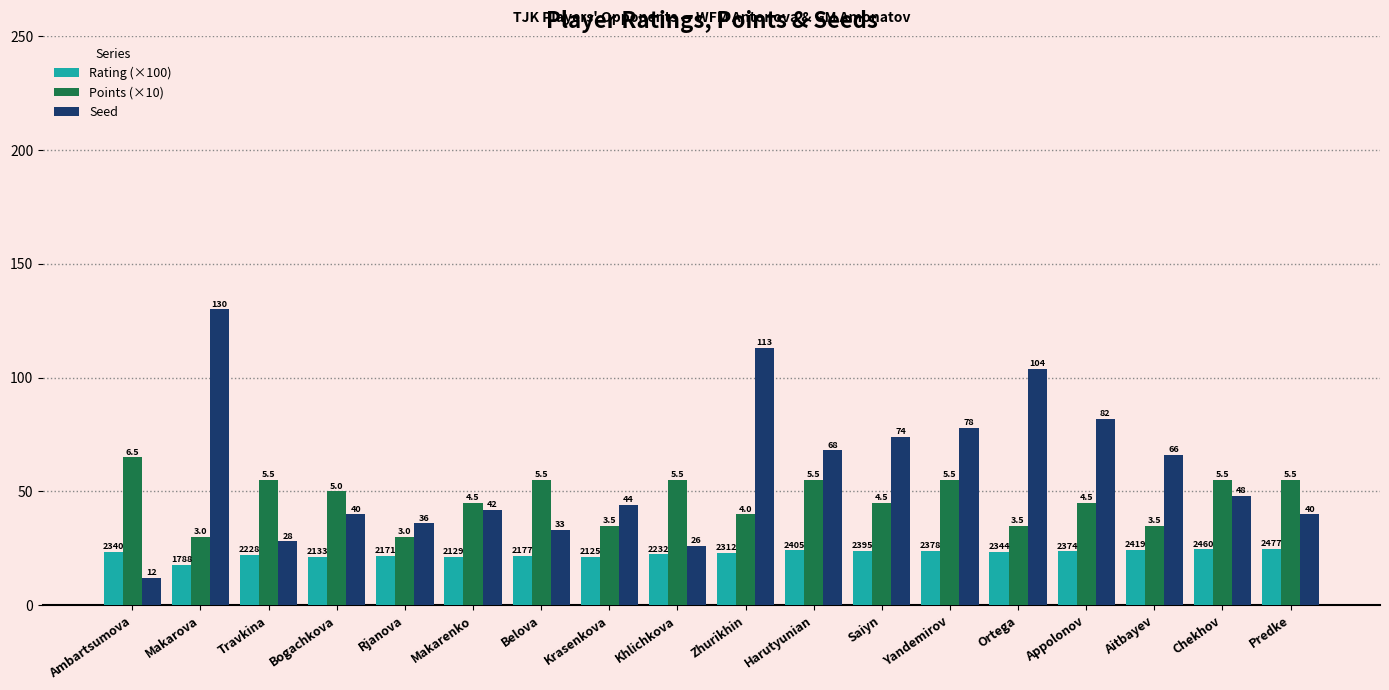

What is the sum of the Rating (×100) values at Predke and Aitbayev?

49.0